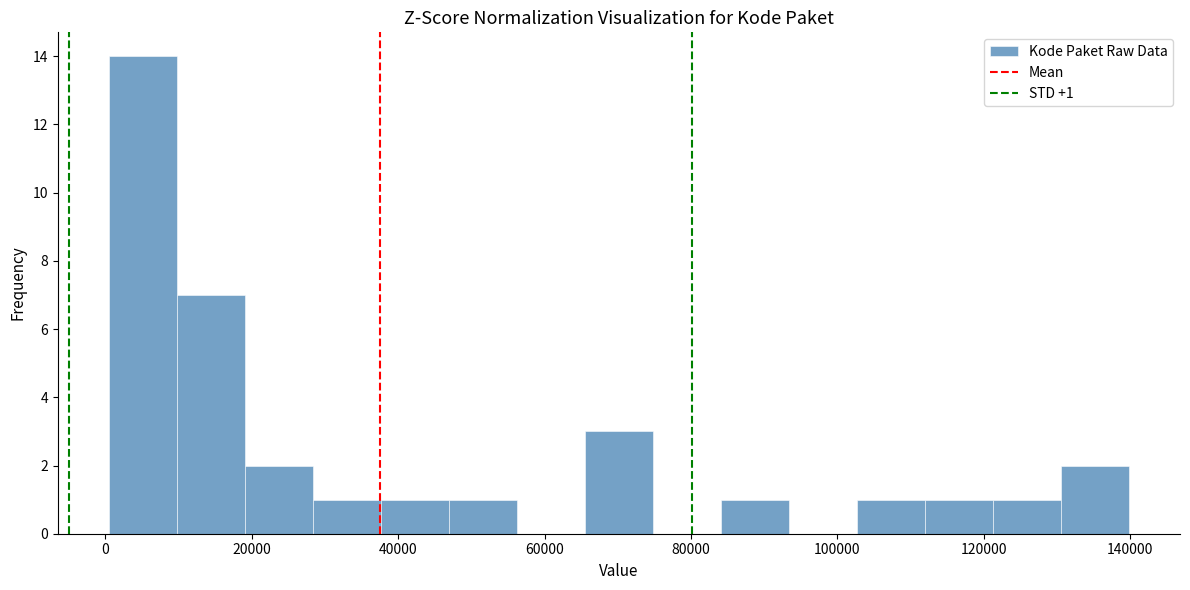

Over which range of the x-axis is the bar tallest?

0 to 10000